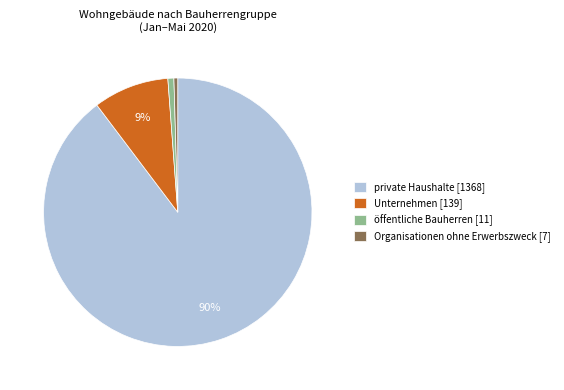

Count the number of slices in the pie.

4